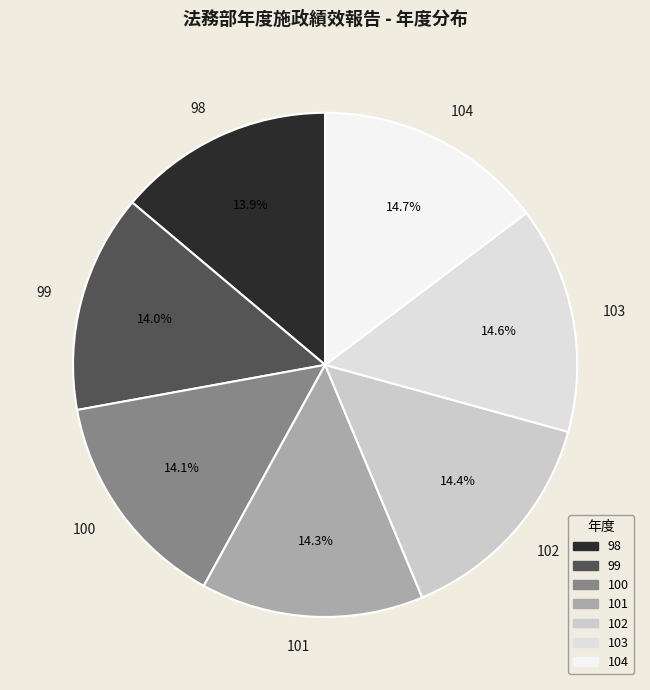

To the nearest percent, what percentage of the pie is 103?

15%